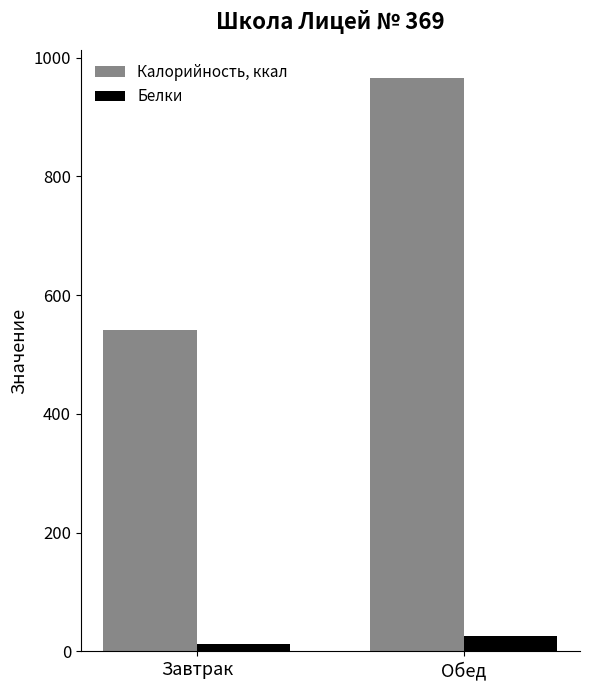

Rank the series by their average value, from lowest to highest.

Белки, Калорийность, ккал